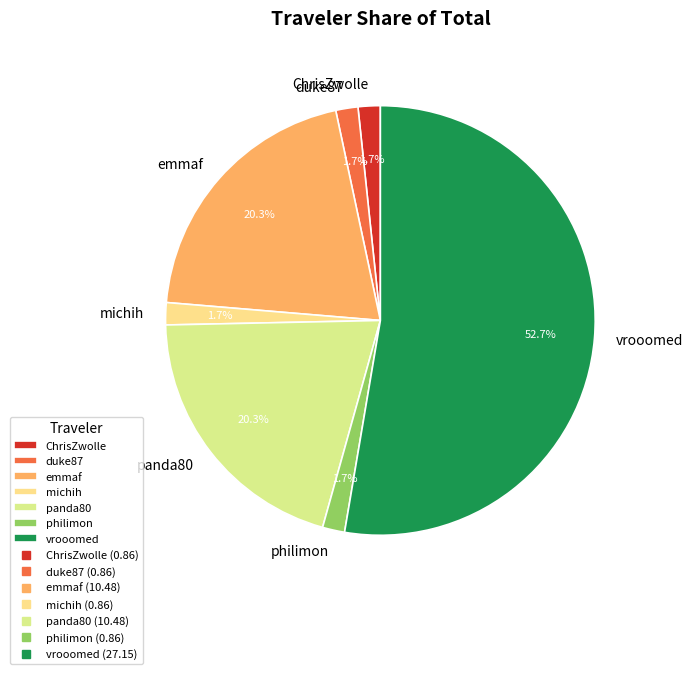

Count the number of slices in the pie.

7